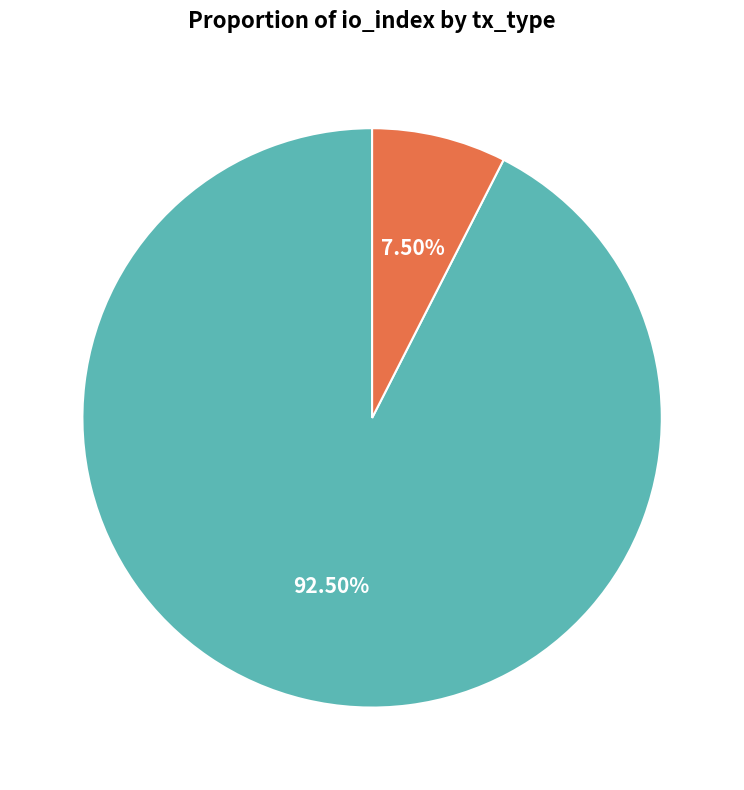

To the nearest percent, what is the combined percentage of Regular and Vote?

100%